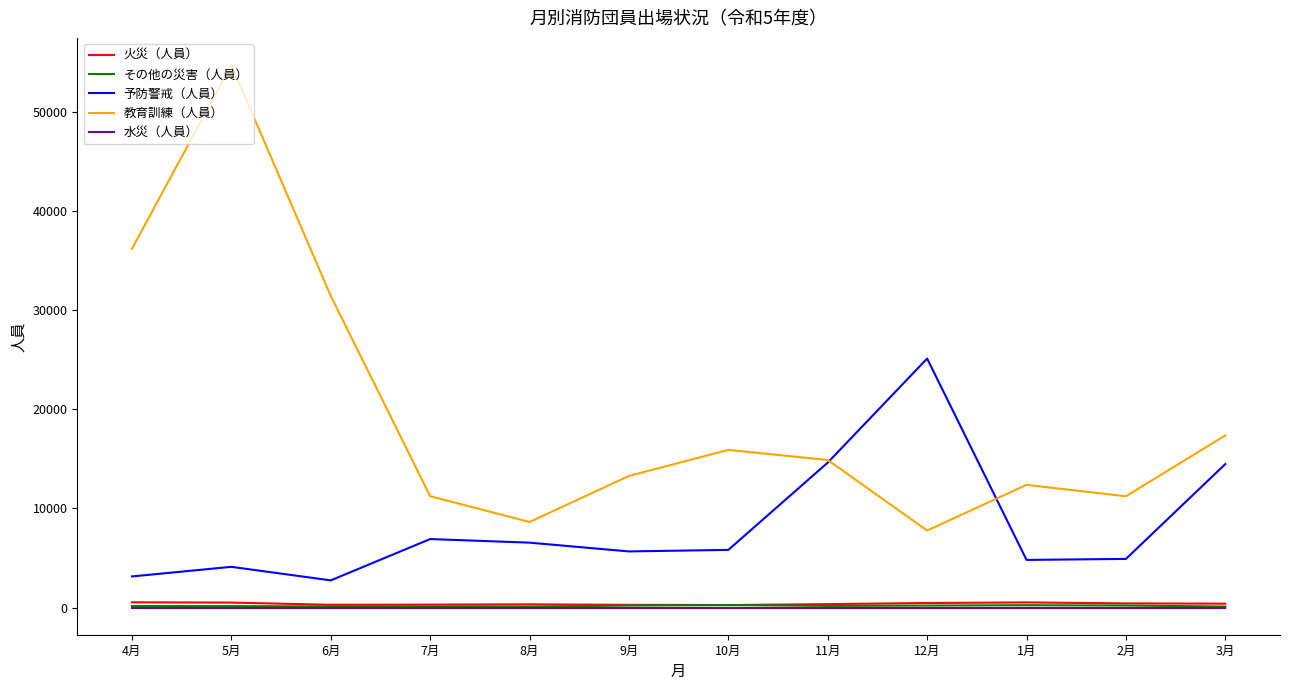

At which category is the sum across all series the highest?

5月